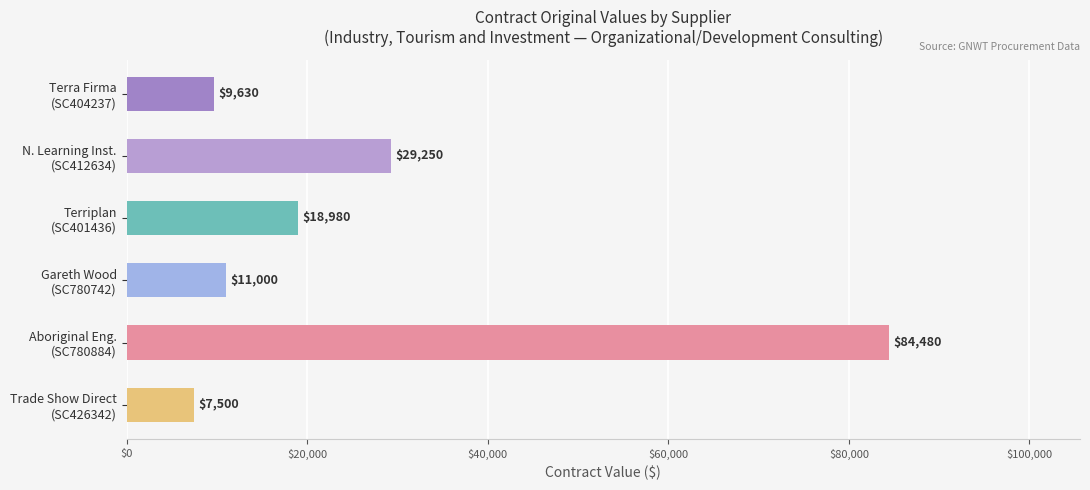

Reading top to bottom, transcribe all the data shown in this chart.

9630	29250	18980	11000	84480	7500